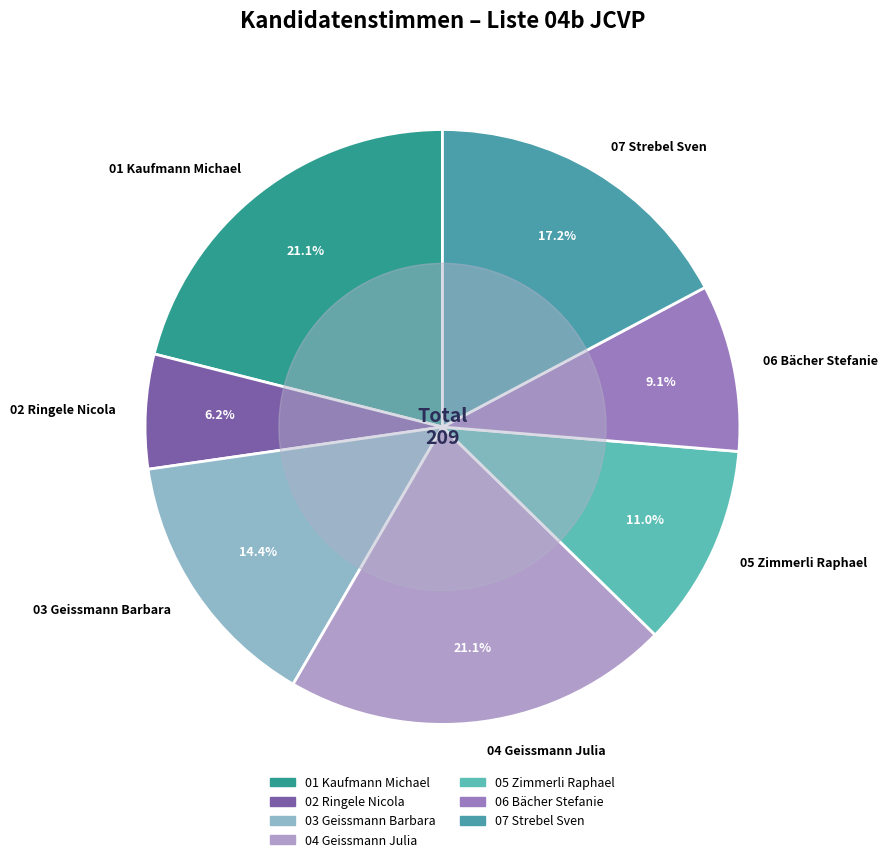

The 06 Bächer Stefanie slice represents 1% of the pie. True or false?

False